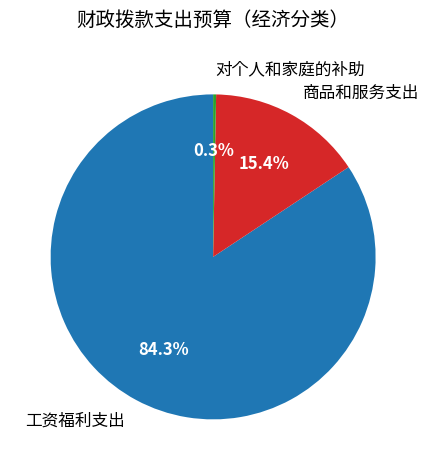

What percentage is the 商品和服务支出 slice, to the nearest percent?

15%